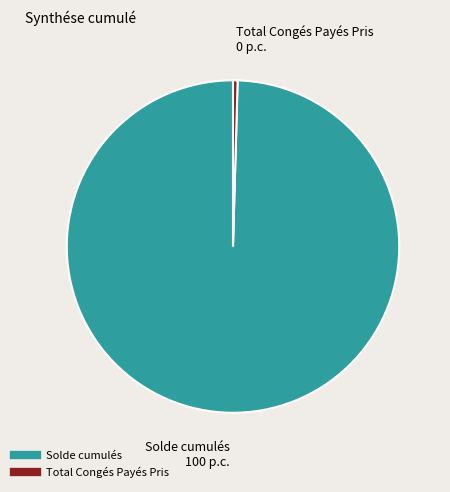

Does any single category account for the majority?

Yes